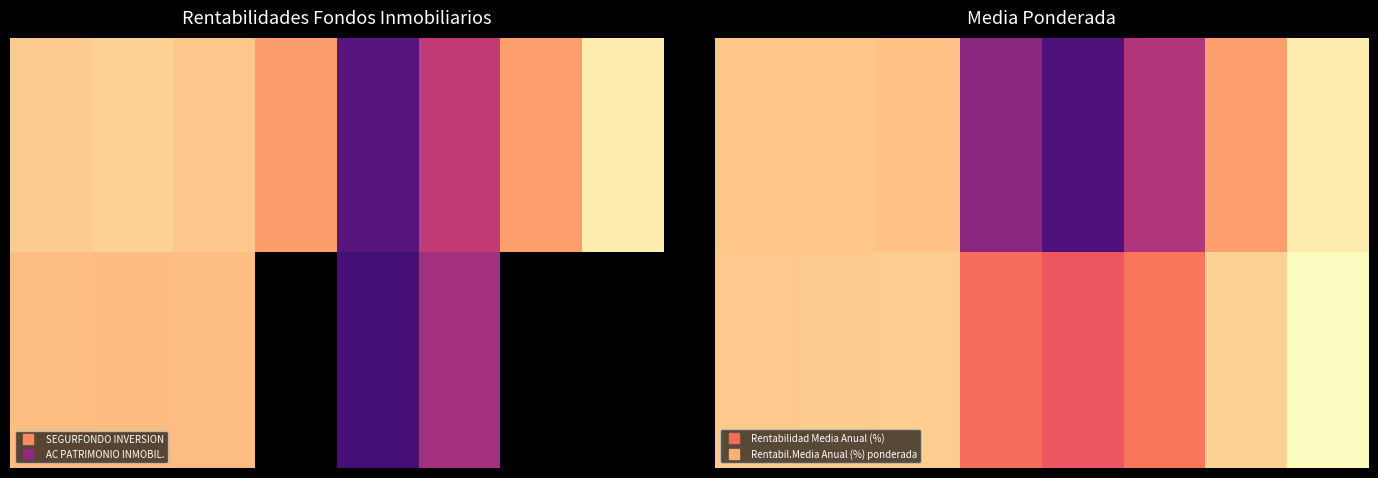

List the series in order of their overall mean, highest first.

Rentabil.Media Anual (%) ponderada, SEGURFONDO INVERSION, Rentabilidad Media Anual (%), AC PATRIMONIO INMOBIL.